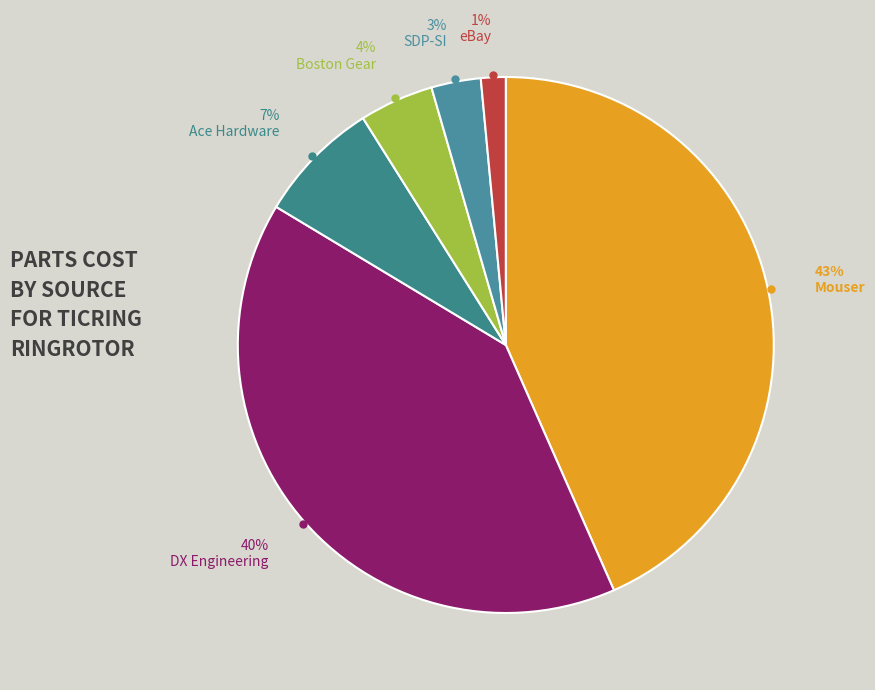

What is the smallest slice in the pie chart?

eBay